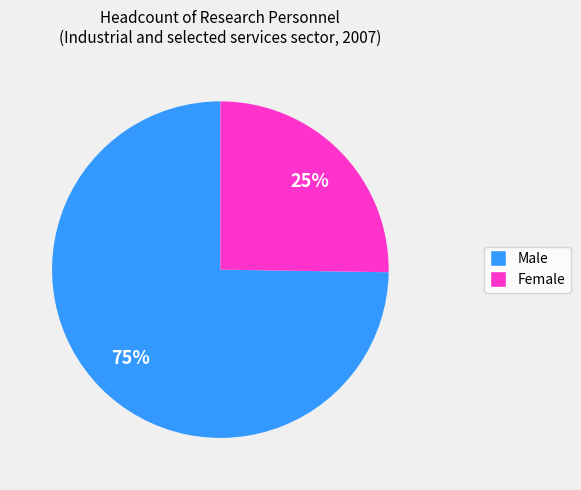

Combined, do Male and Female account for over 50%?

Yes